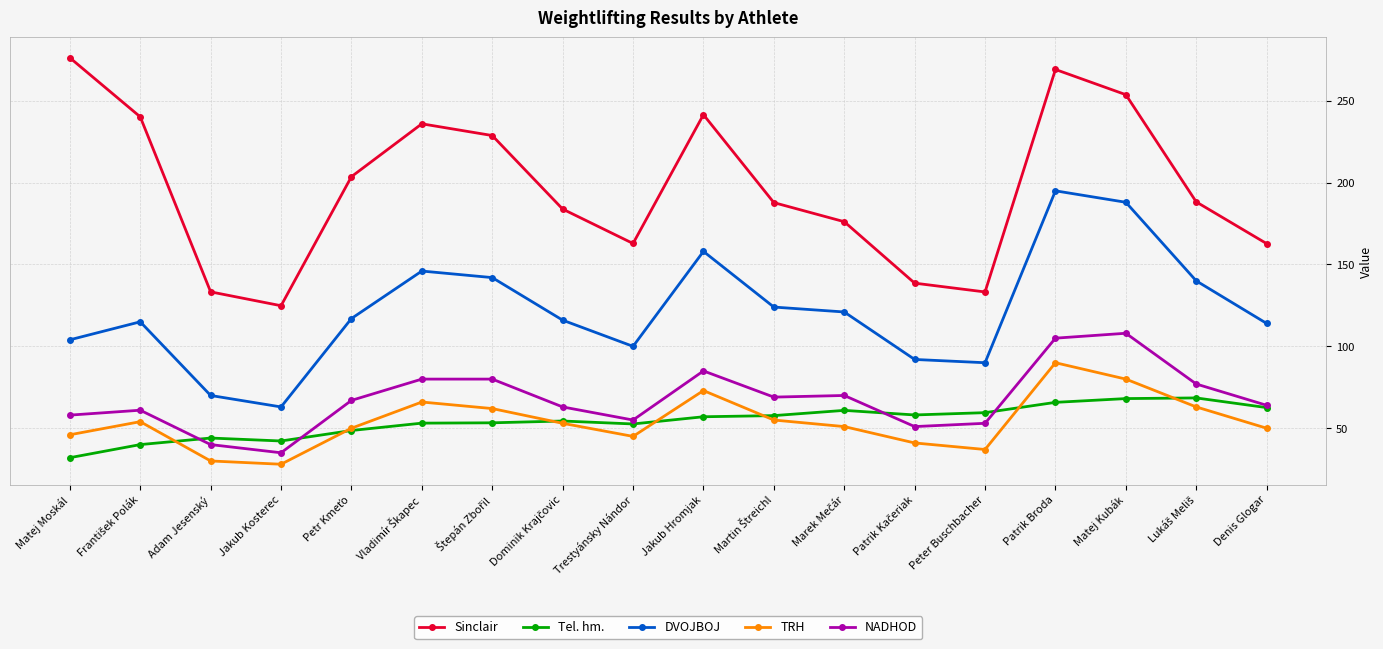

Does the chart display data point markers on the line(s)?

Yes